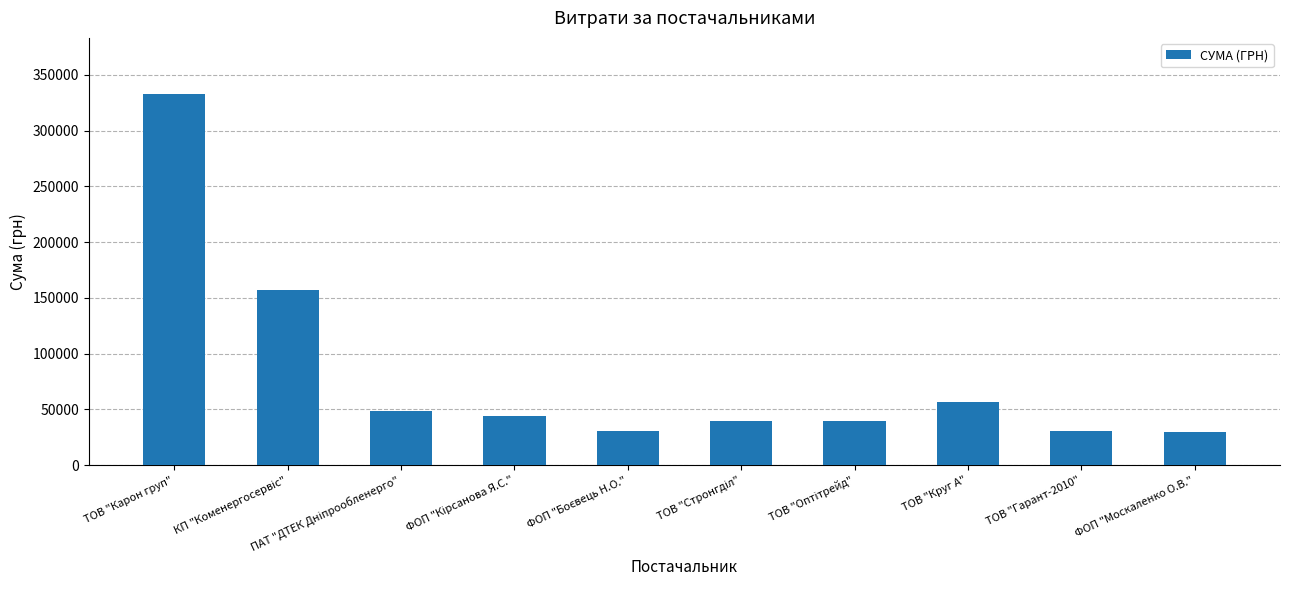

Does the chart contain any negative values?

No